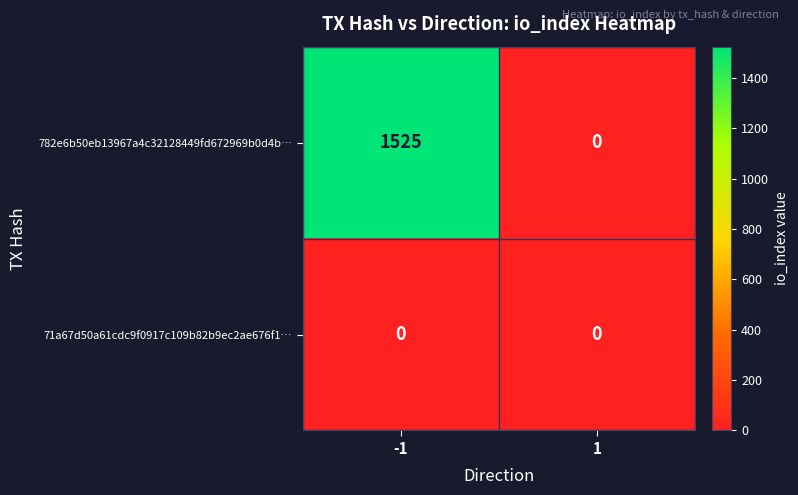

Which series has the largest range (max minus min)?

782e6b50eb13967a4c32128449fd672969b0d4b…